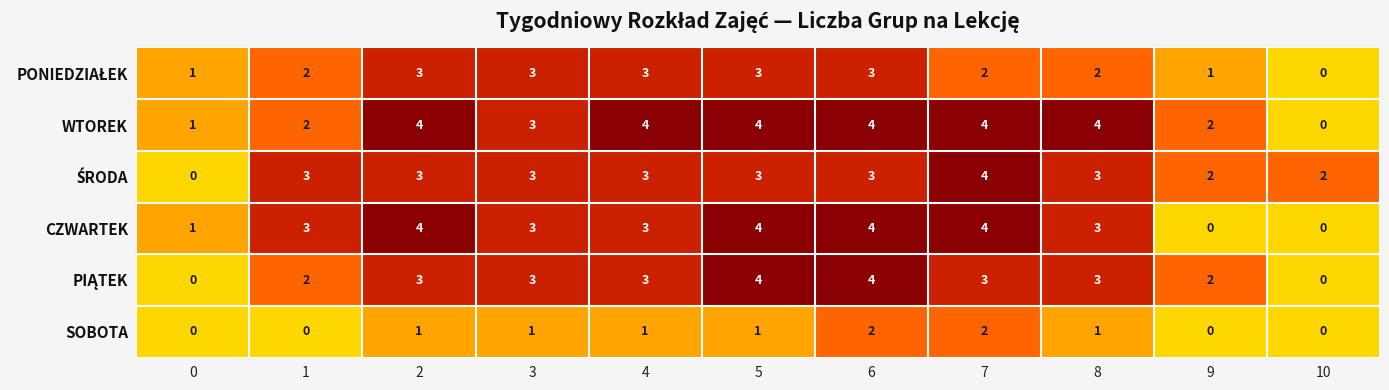

What is the spread (max minus min) of values at 1?

3